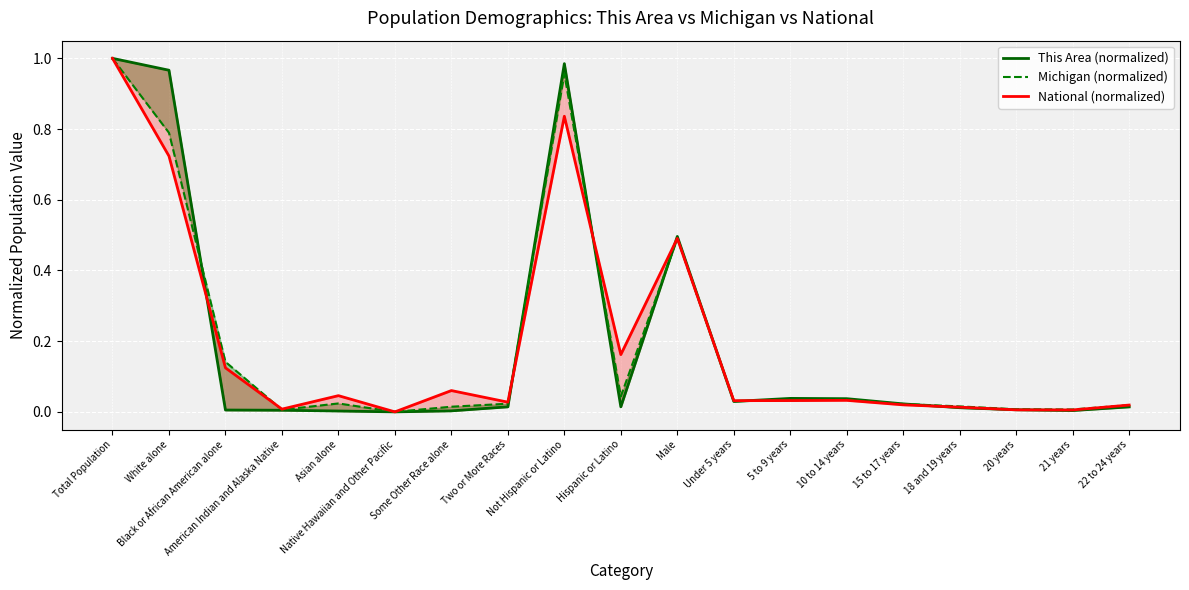

What is the average value of the Michigan (normalized) series?

0.2